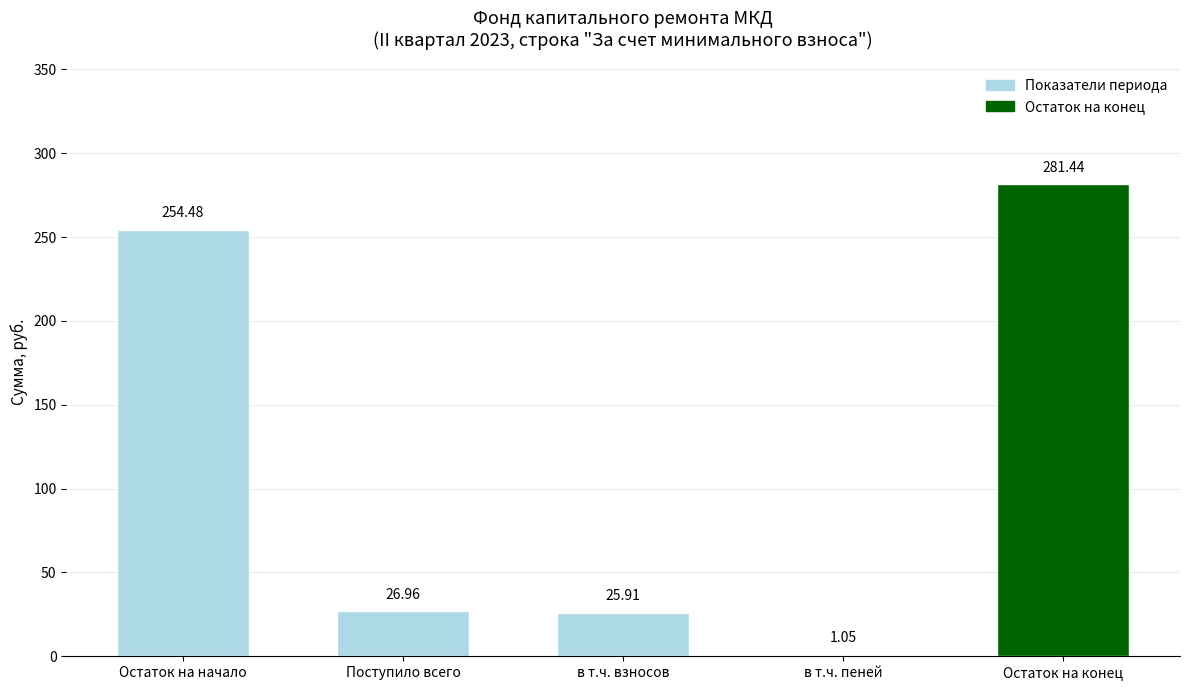

What is the sum of all values?

589.8